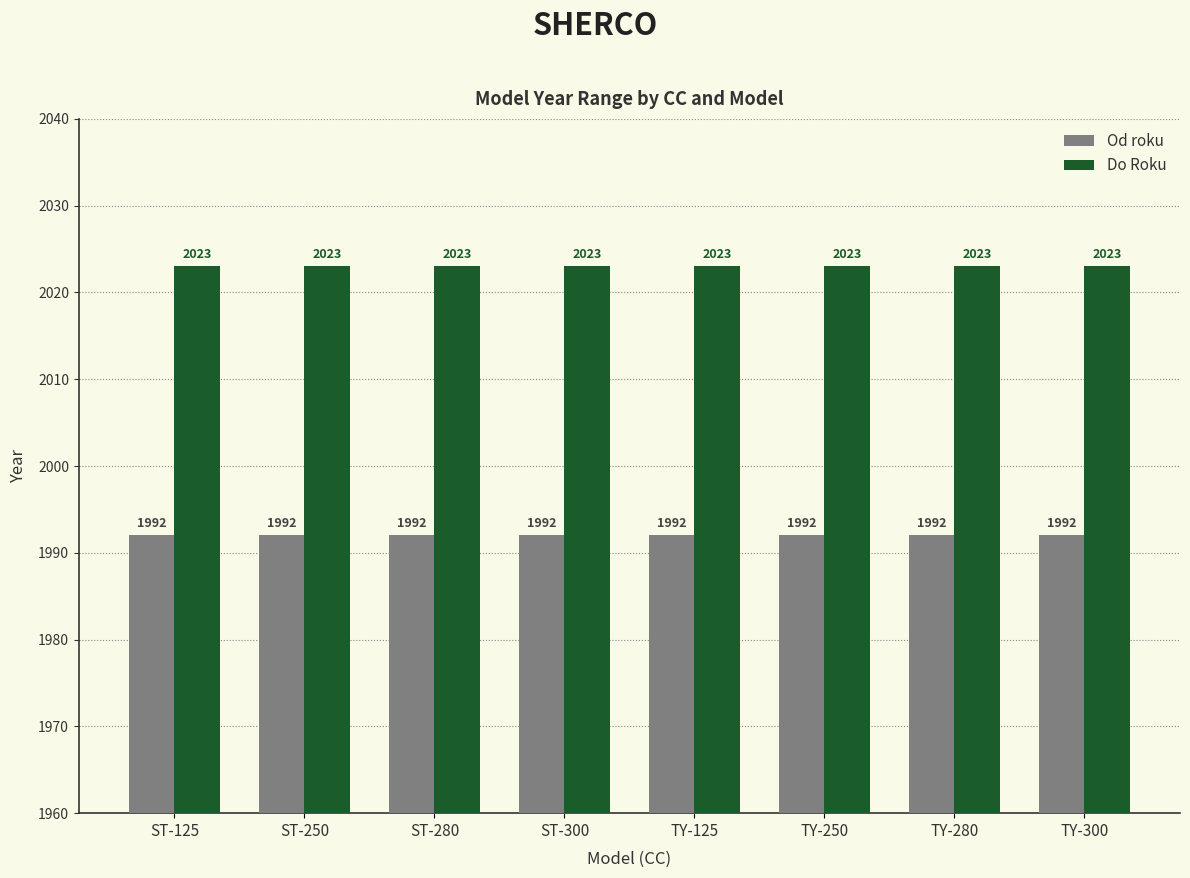

Reading left to right, extract all data points from this chart.

Od roku: 1992	1992	1992	1992	1992	1992	1992	1992
Do Roku: 2023	2023	2023	2023	2023	2023	2023	2023